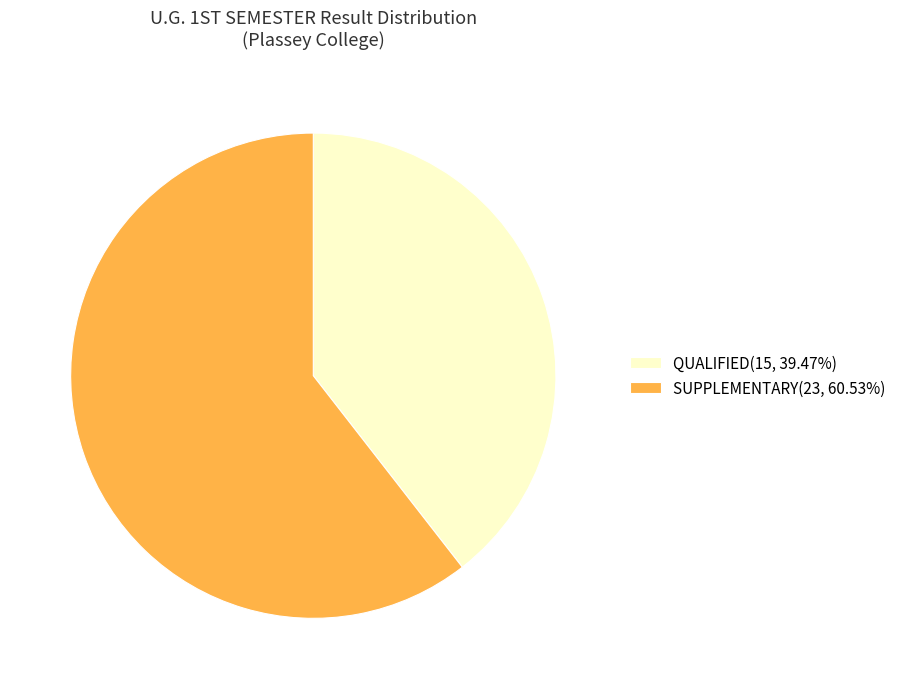

How many segments does this pie chart have?

2